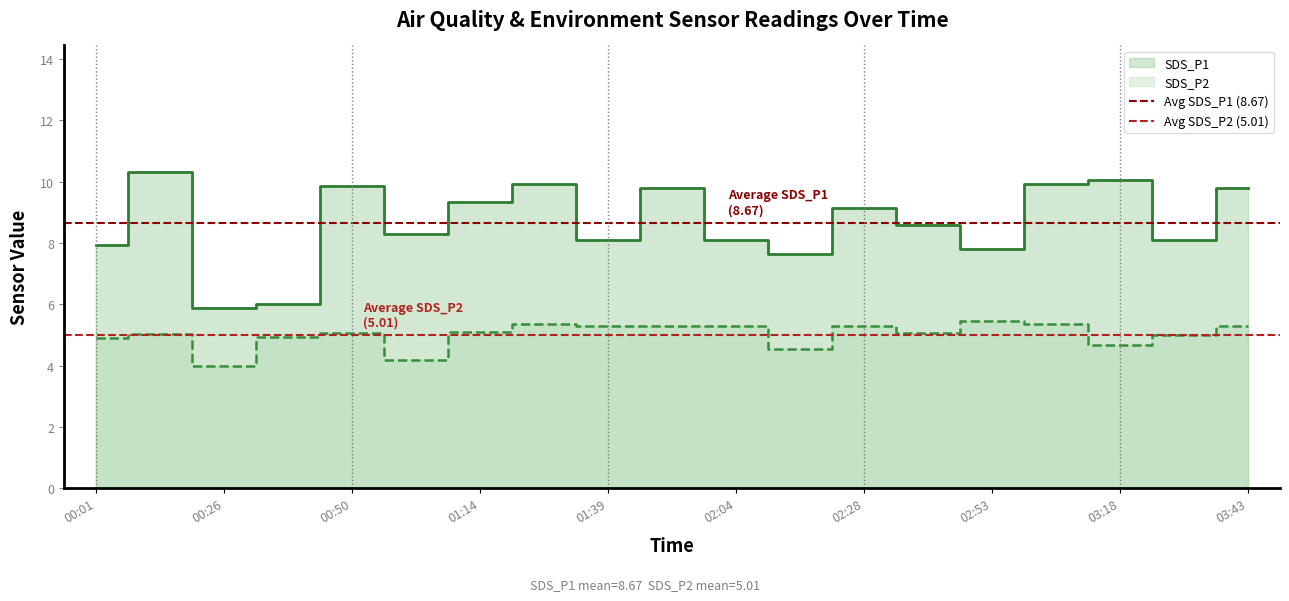

Is the value of Avg SDS_P2 (5.01) at 00:01 greater than the value of Avg SDS_P1 (8.67) at 00:01?

No